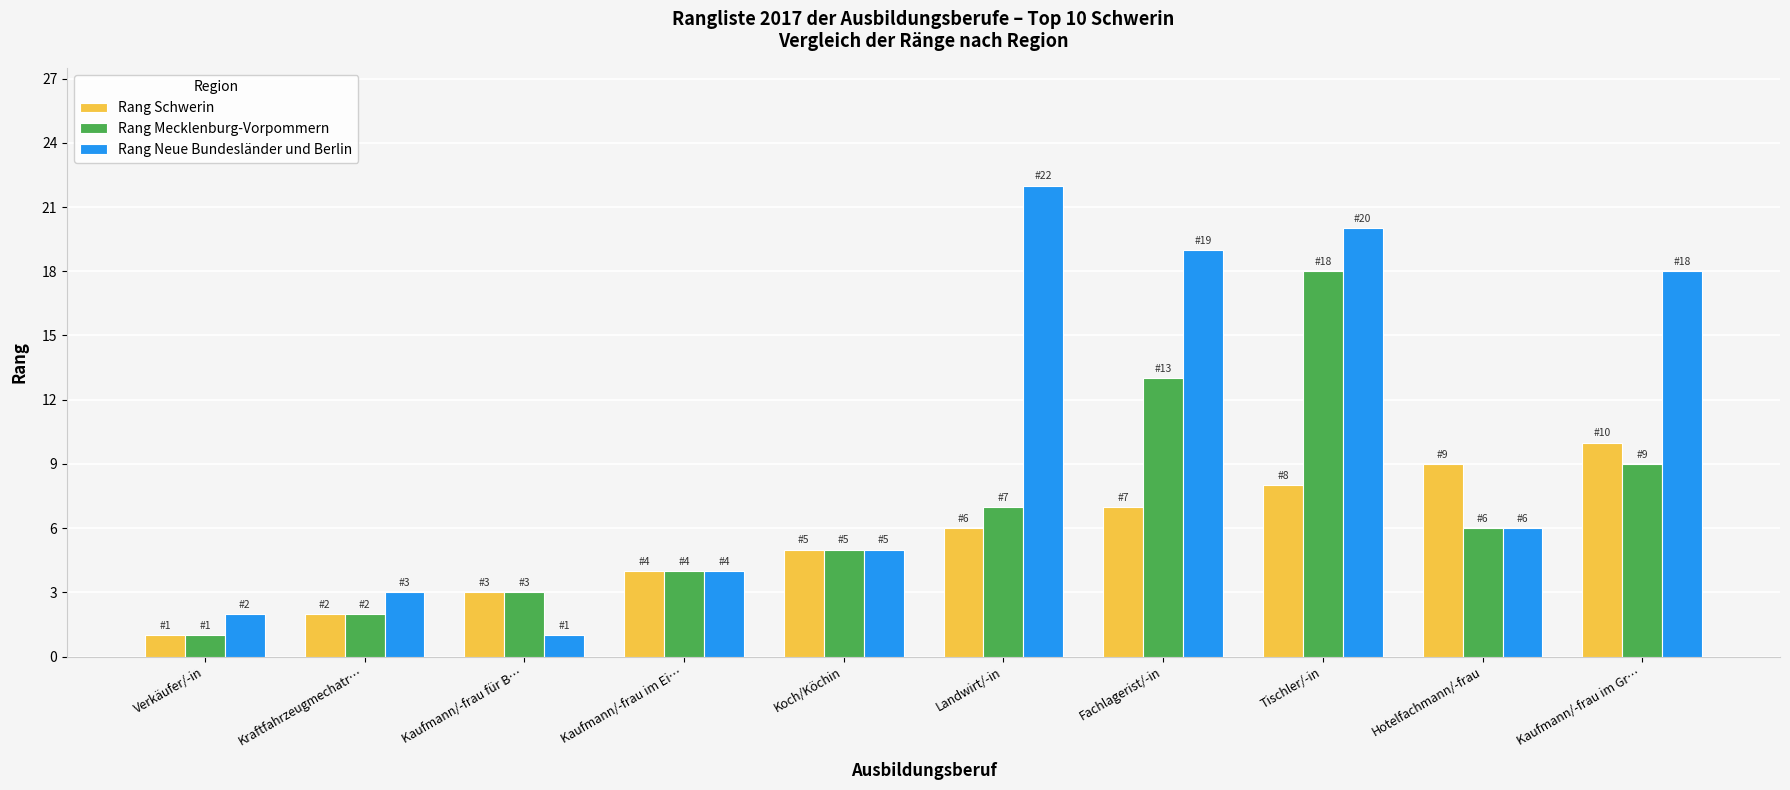

Which series has the largest total across all categories?

Rang Neue Bundesländer und Berlin